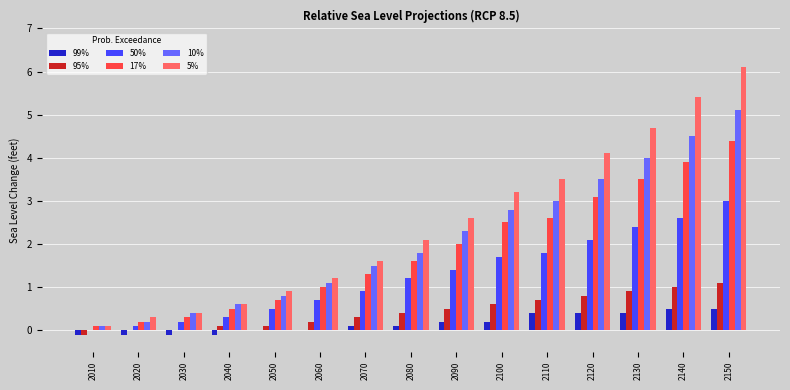

Which series has the largest total across all categories?

5%